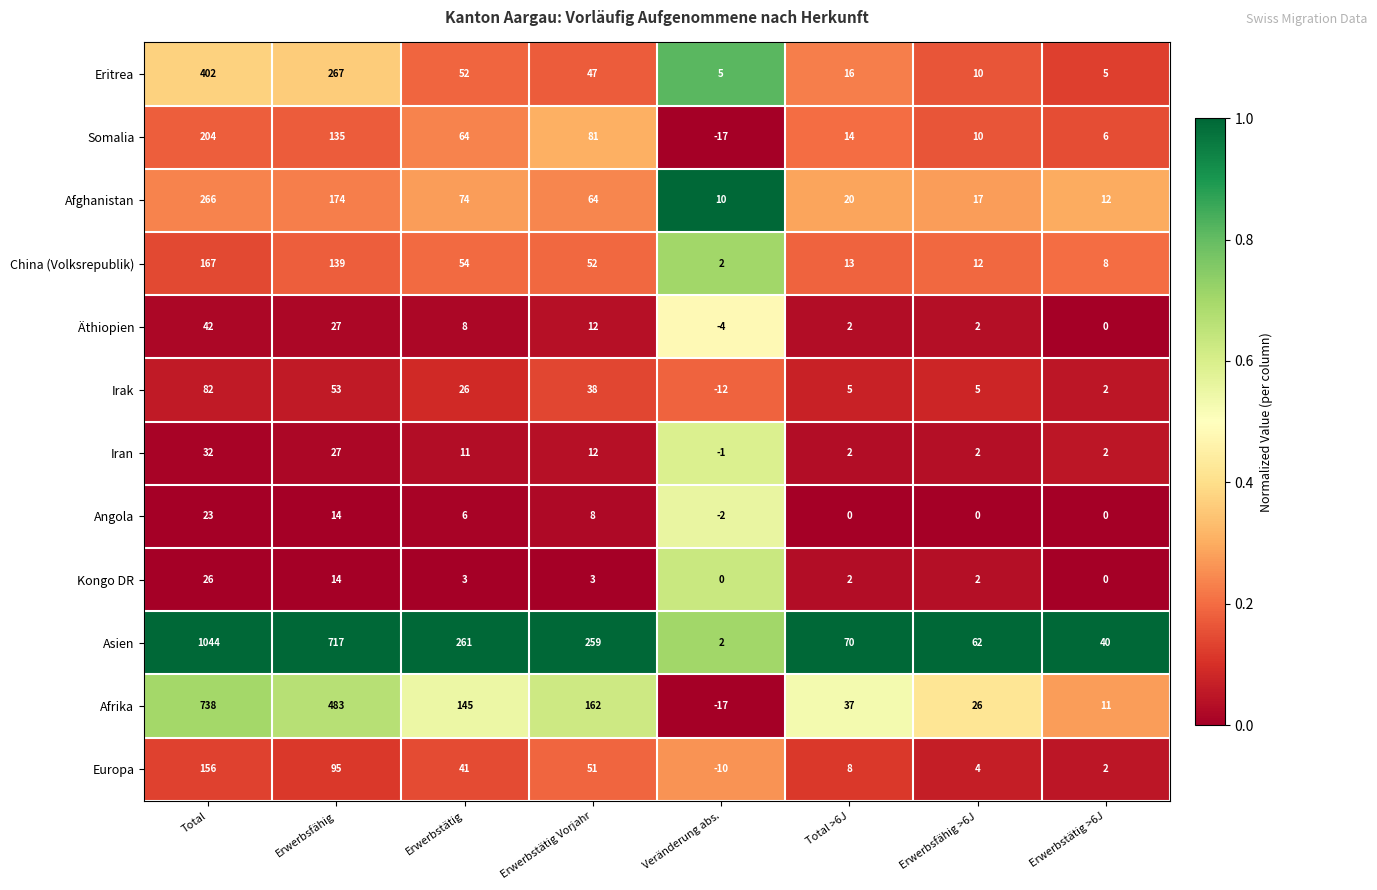

At which category is the sum across all series the highest?

Total